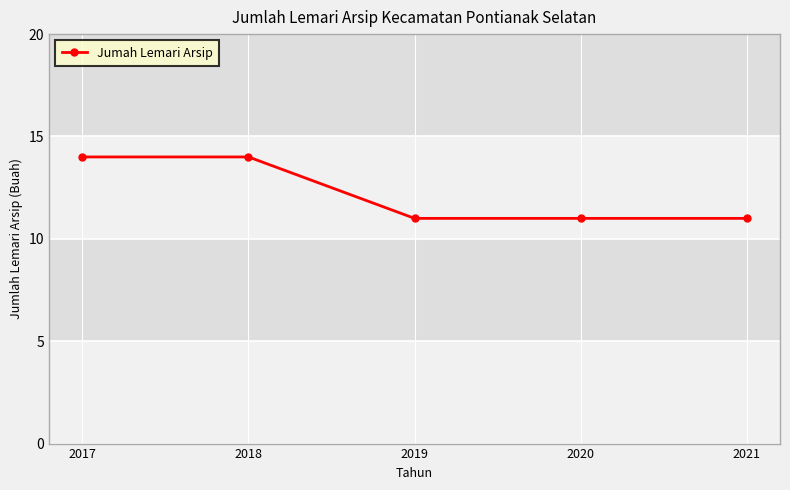

Which has a higher value, 2018 or 2019?

2018